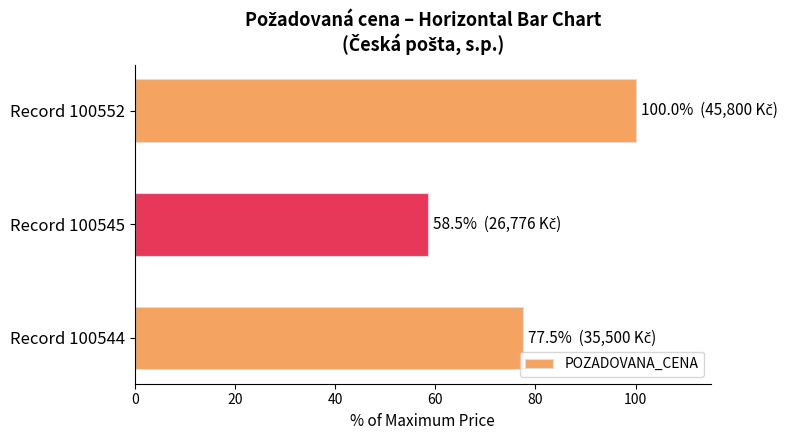

Approximately how many times larger is the value at Record 100544 compared to Record 100545?

1.3